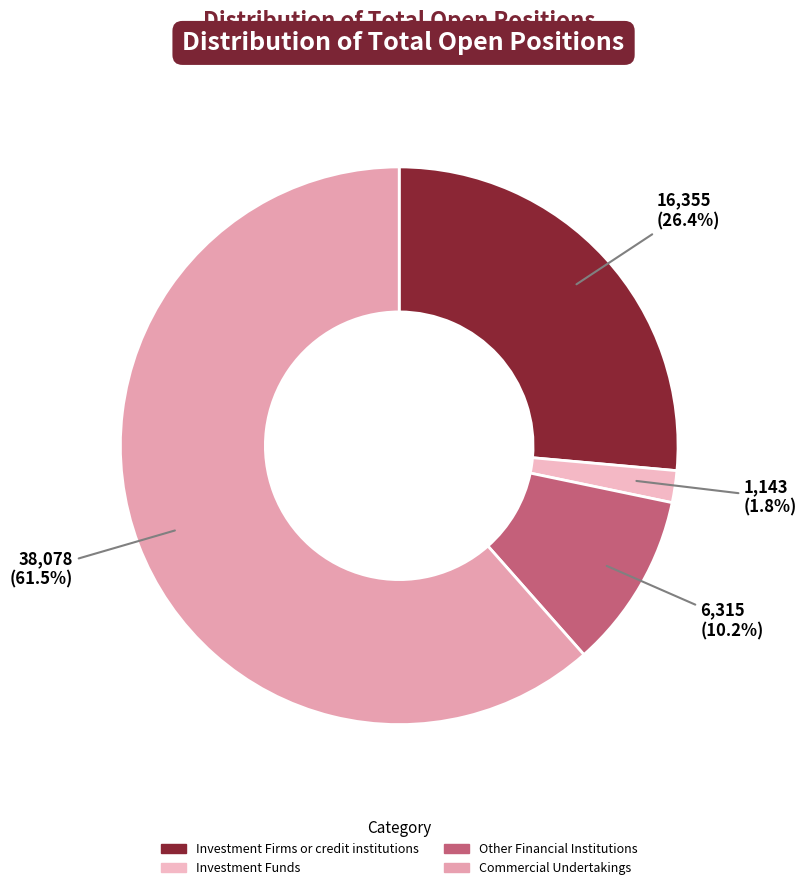

Count the number of slices in the pie.

4